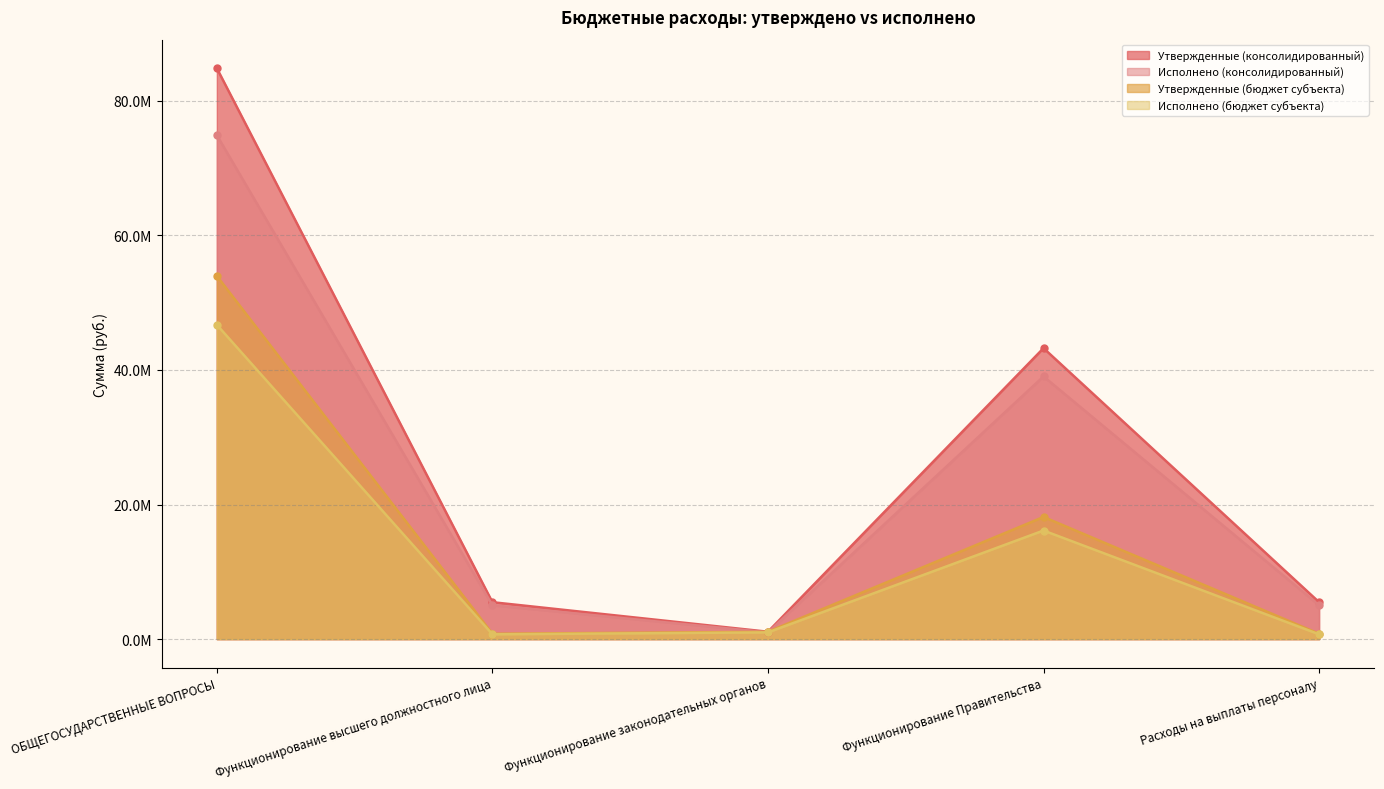

What position from the right is Расходы на выплаты персоналу?

1